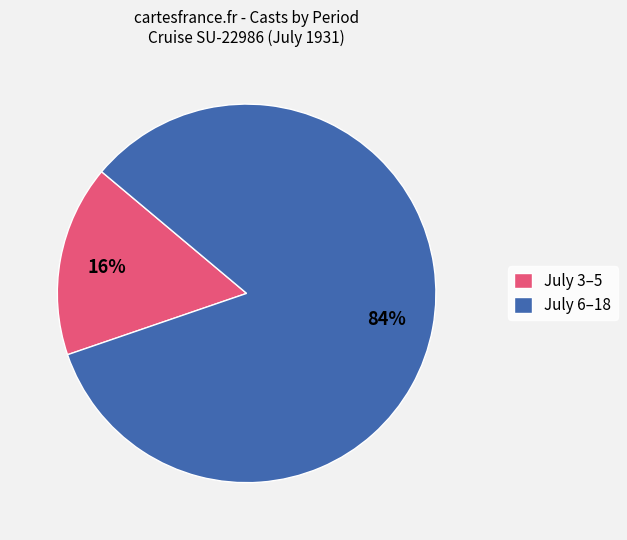

Between July 6–18 and July 3–5, which is larger?

July 6–18